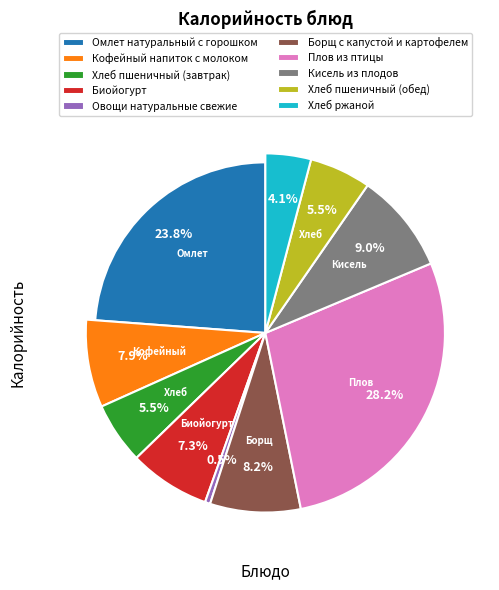

Approximately how many times larger is the value at Овощи натуральные свежие compared to Кофейный напиток с молоком?

0.1